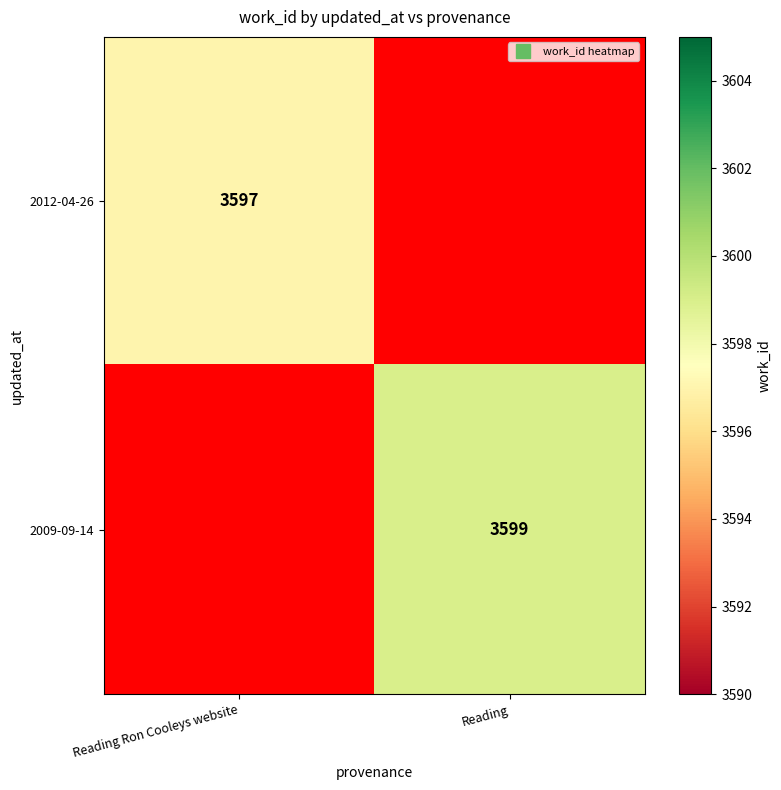

Between Reading Ron Cooleys website and Reading, which is larger?

Reading